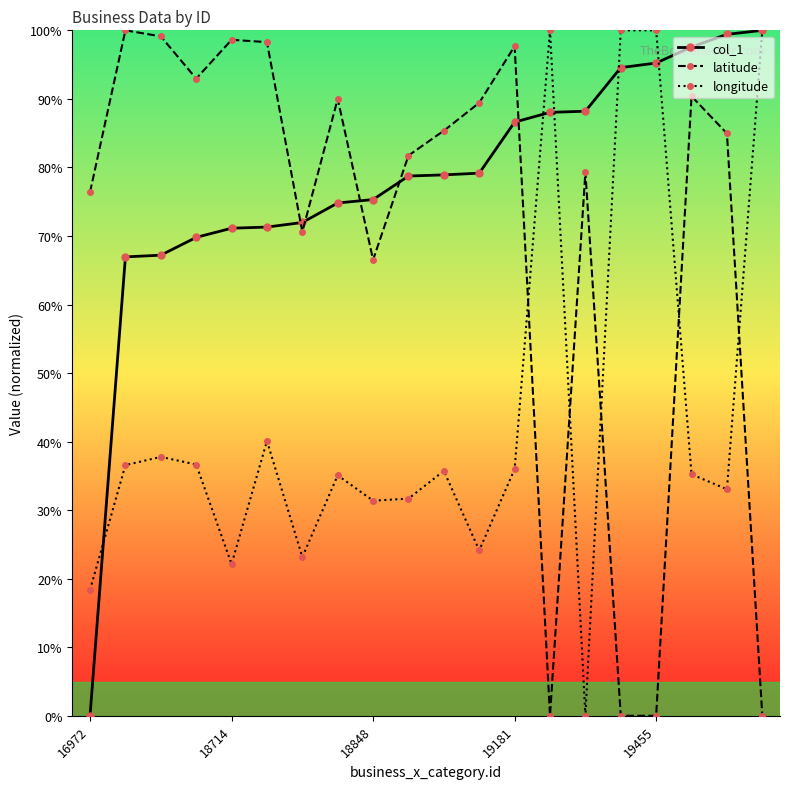

Is this an area chart (filled region under the line)?

No